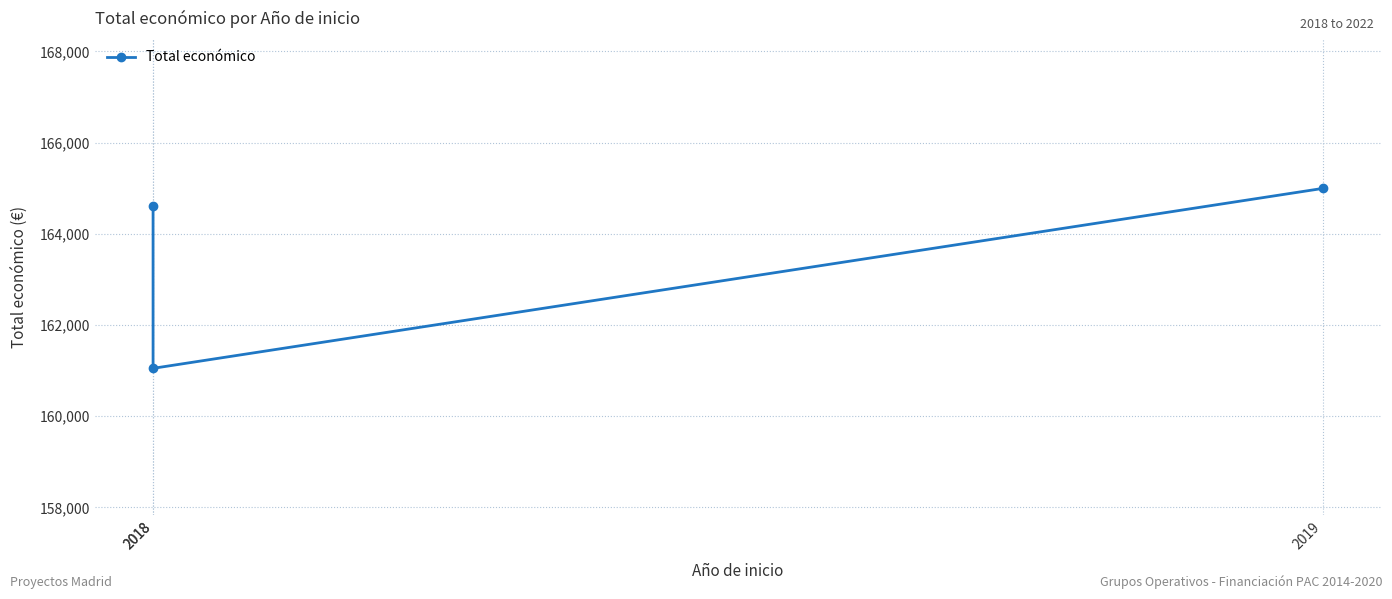

What is the difference between the values at 2018 and 2018?

3550